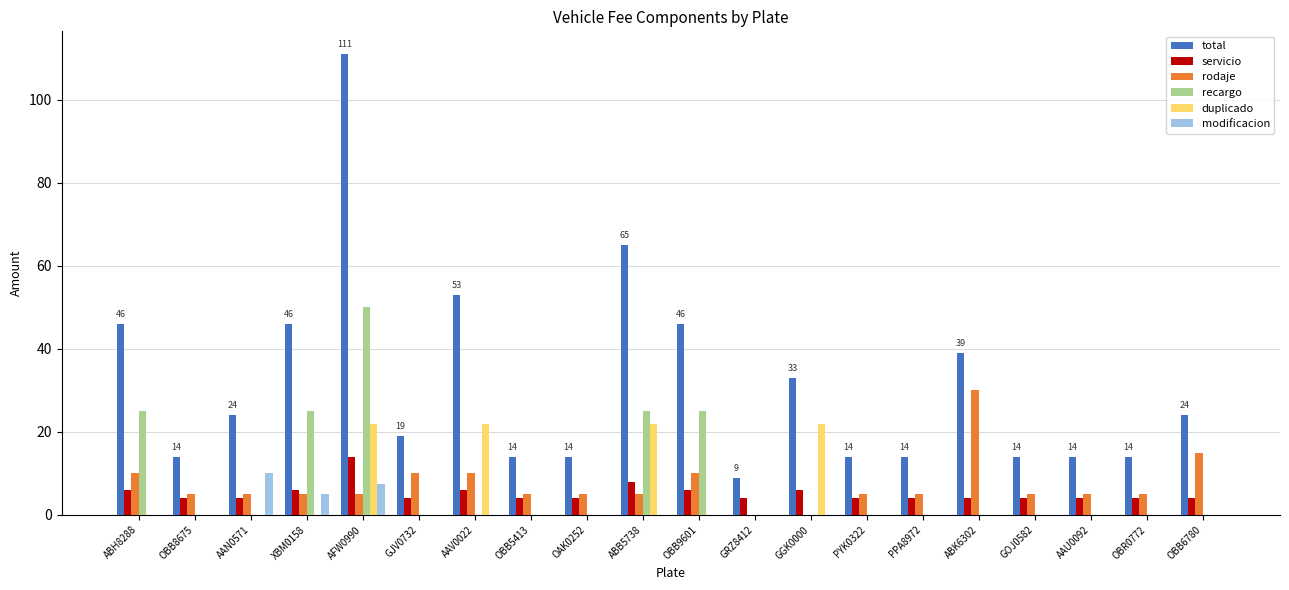

What are all the series names shown in the legend?

total, servicio, rodaje, recargo, duplicado, modificacion